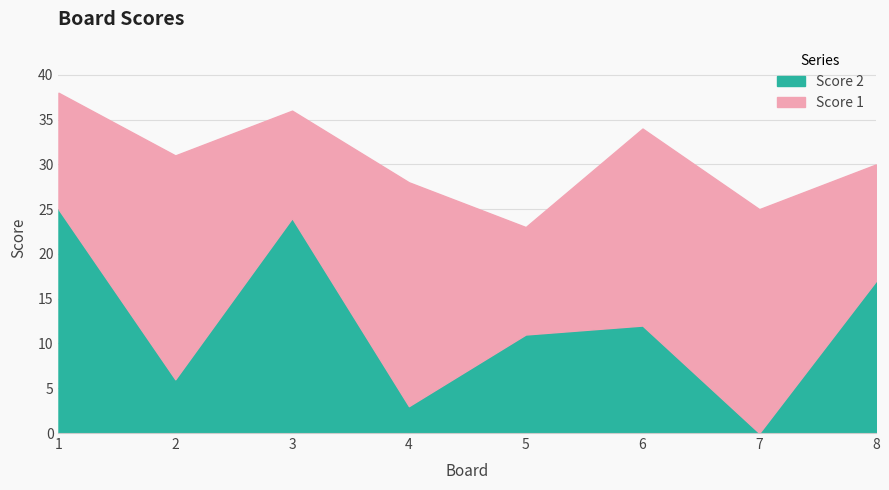

What is the spread (max minus min) of values at 1?

12